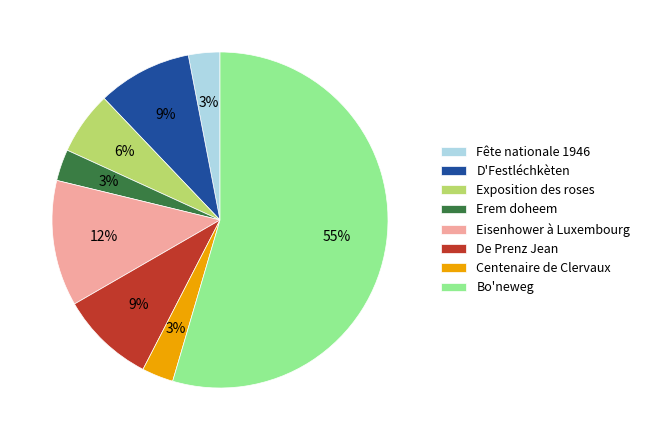

Count the number of slices in the pie.

8